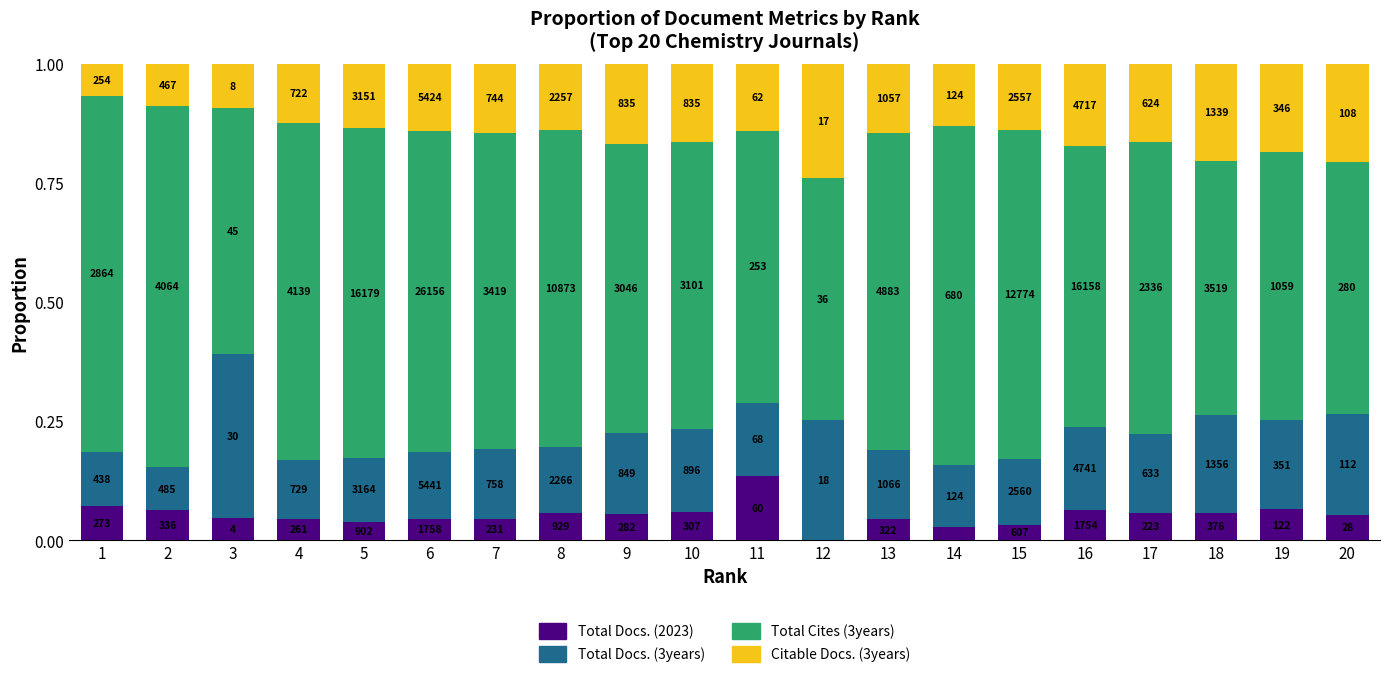

Are the bars horizontal?

No